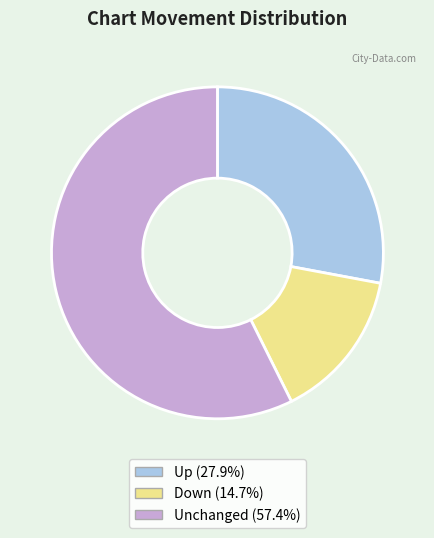

How many slices are in this pie chart?

3